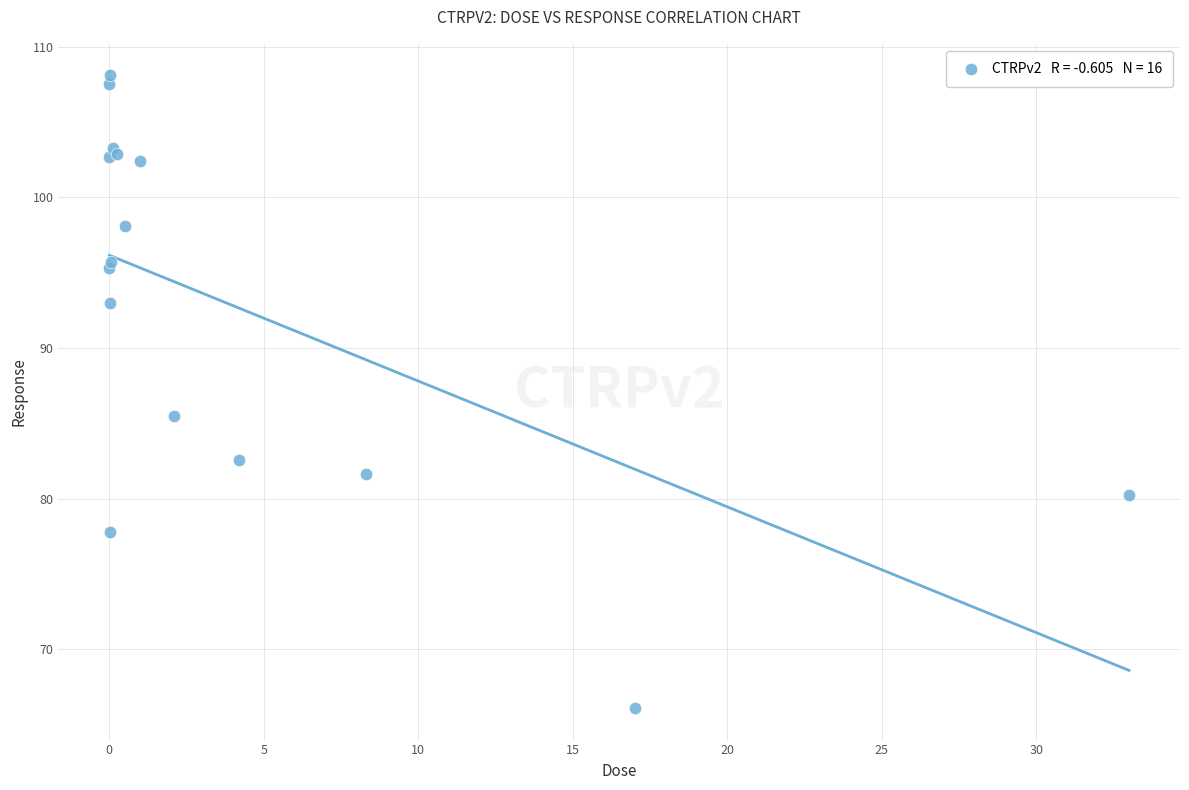

What Y value in the scatter plot is closest to 87?

85.5